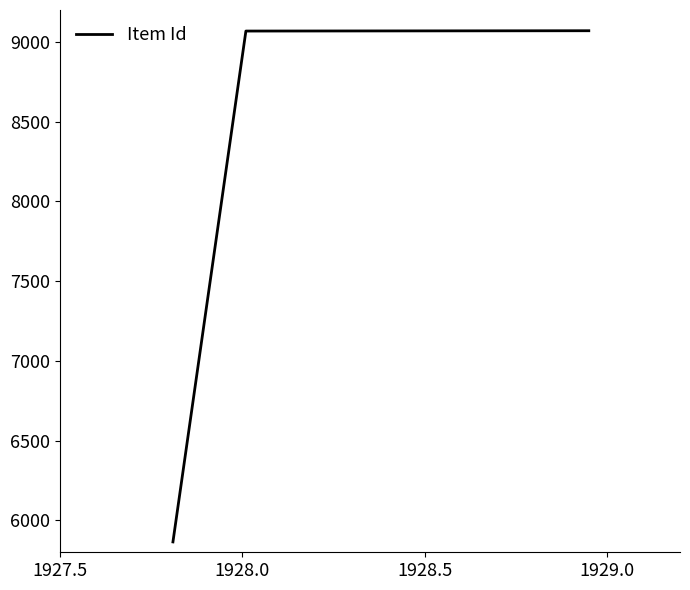

What is the average value?

8001